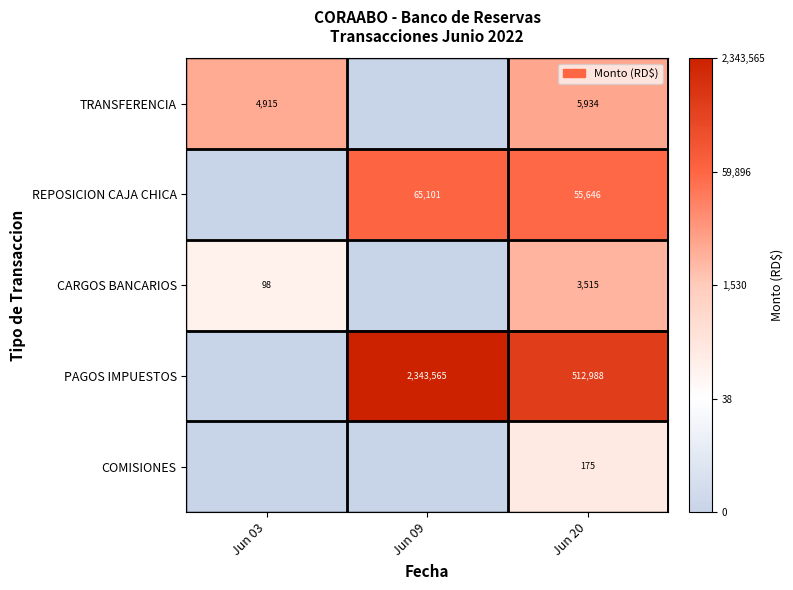

Is it true that CARGOS BANCARIOS equals 3515 at Jun 20?

True